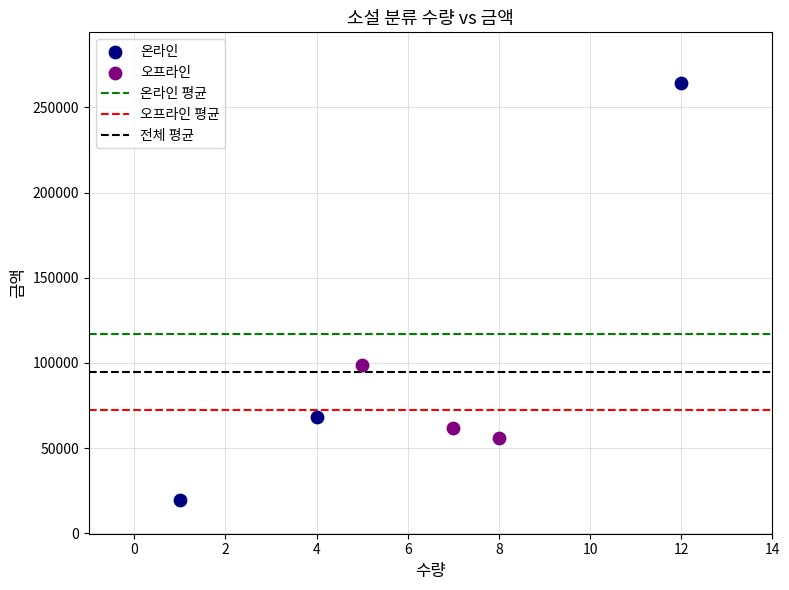

Which series has the largest Y range (max minus min)?

온라인